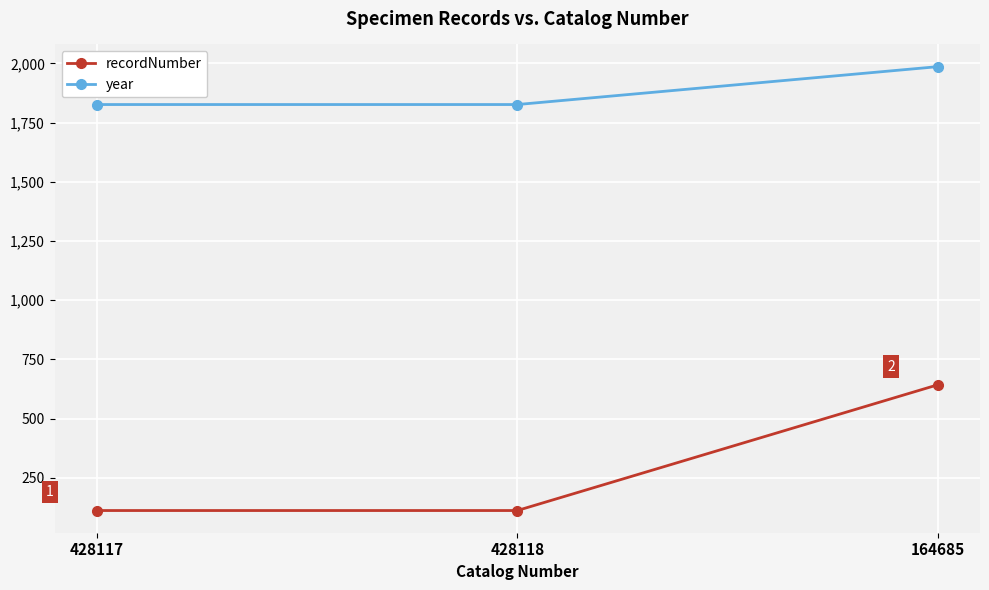

How many lines are shown in the chart?

2